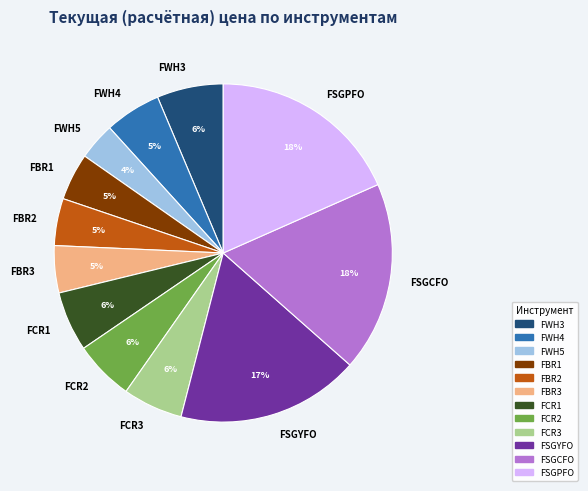

Is it true that FCR2 is 1% of the pie?

False